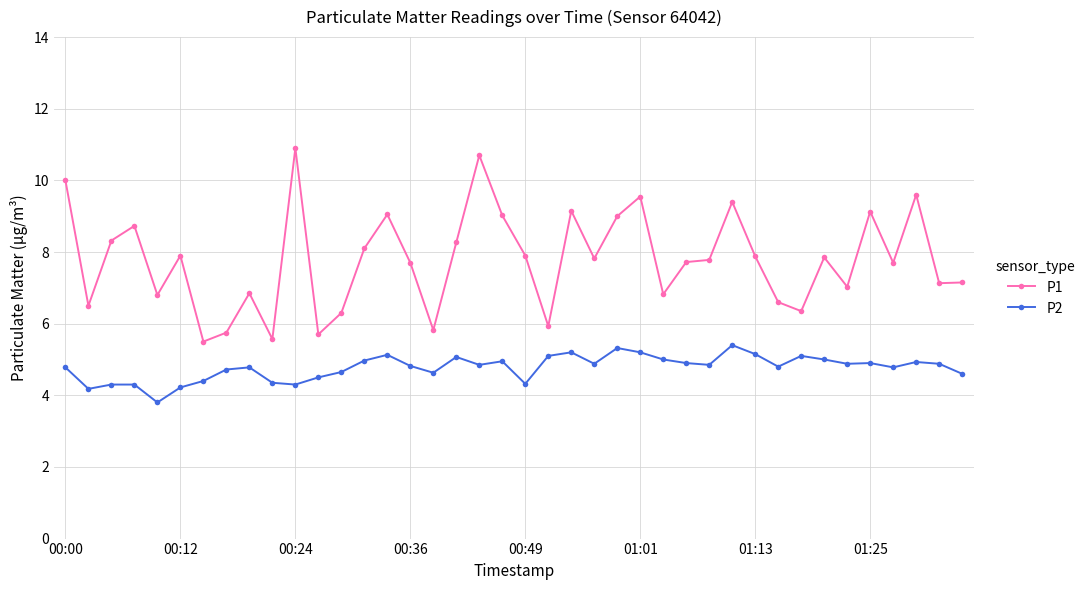

True or false: P2 and P1 cross at least once.

False